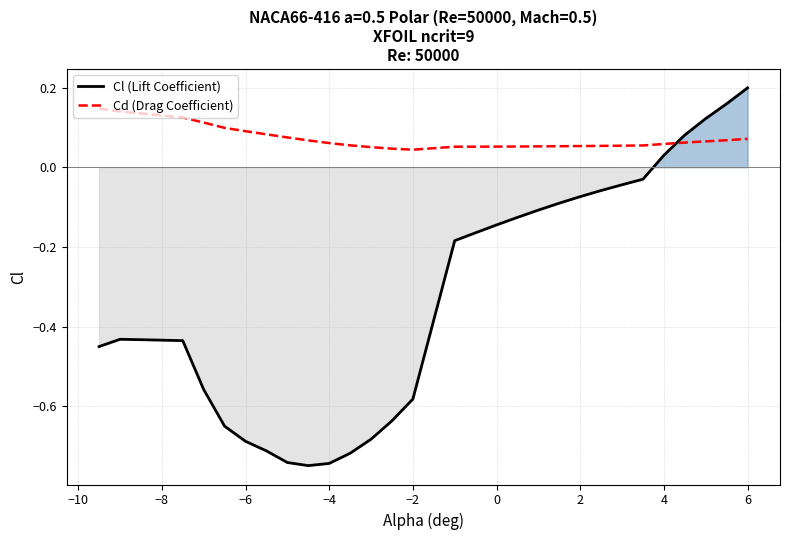

Reading right to left, list all the values displayed in this chart.

Cl (Lift Coefficient): 0.2	0.2	0.1	0.1	0.0	-0.0	-0.0	-0.1	-0.1	-0.1	-0.1	-0.1	-0.1	-0.2	-0.2	-0.6	-0.6	-0.7	-0.7	-0.7	-0.7	-0.7	-0.7	-0.7	-0.7	-0.6	-0.4	-0.4	-0.4	-0.5
Cd (Drag Coefficient): 0.1	0.1	0.1	0.1	0.1	0.1	0.1	0.1	0.1	0.1	0.1	0.1	0.1	0.1	0.1	0.0	0.0	0.1	0.1	0.1	0.1	0.1	0.1	0.1	0.1	0.1	0.1	0.1	0.1	0.1